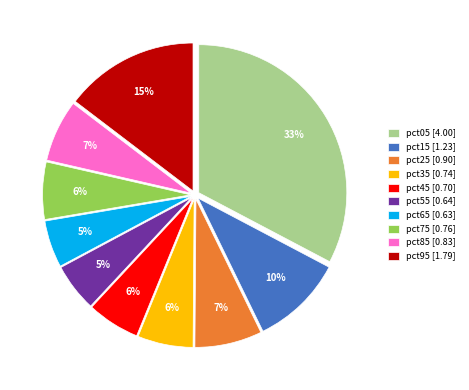

Between pct45 [0.70] and pct95 [1.79], which is larger?

pct95 [1.79]